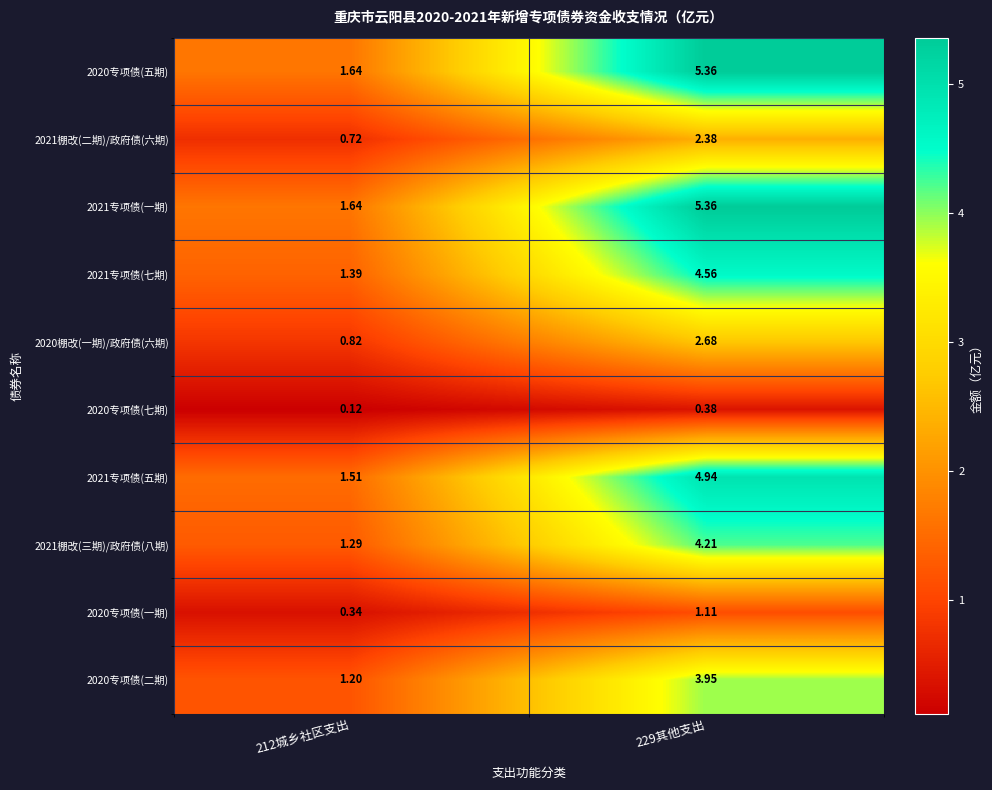

Is the value of 2020专项债(五期) at 212城乡社区支出 greater than the value of 2020棚改(一期)/政府债(六期) at 212城乡社区支出?

Yes